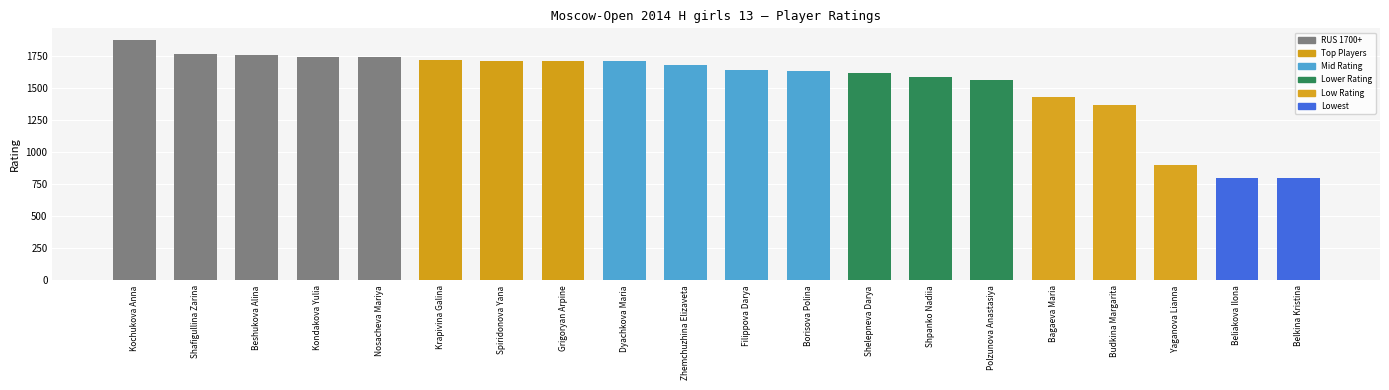

At which label does the data first exceed 1680?

Kochukova Anna